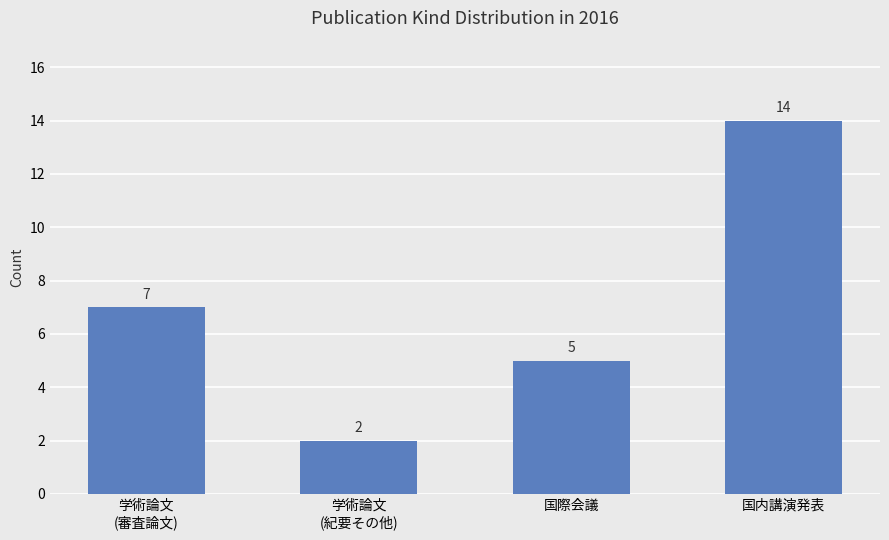

What is the label of the 2nd bar from the right?

国際会議